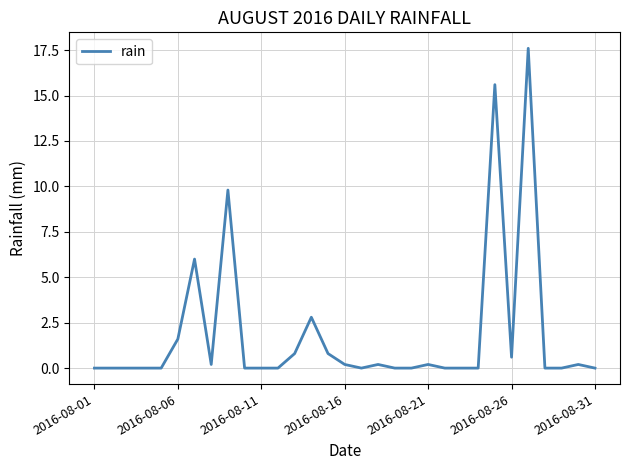

What is the sum of all values?

56.6